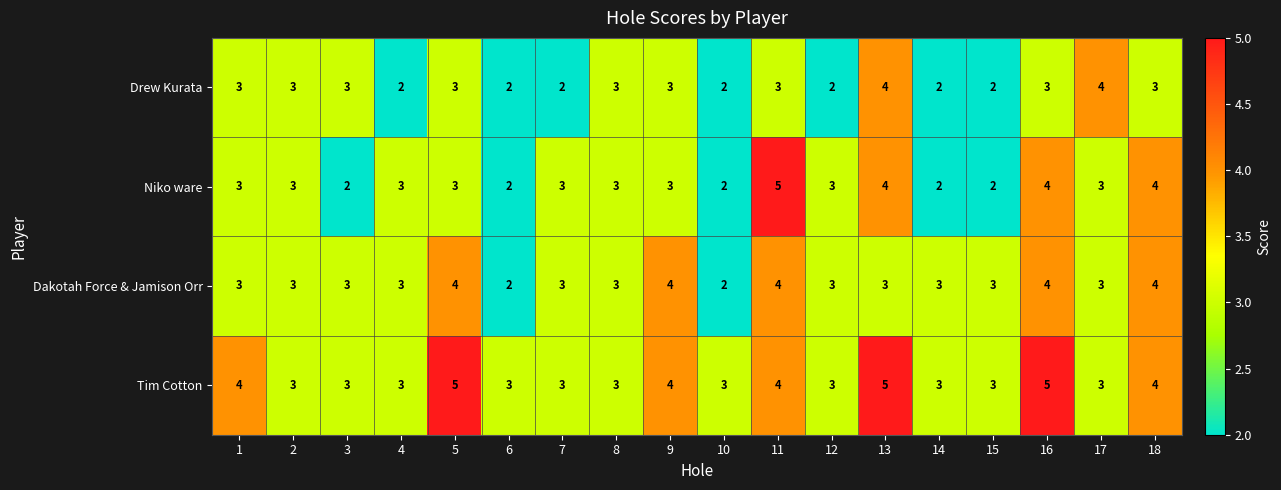

What is the maximum value for Dakotah Force & Jamison Orr?

4